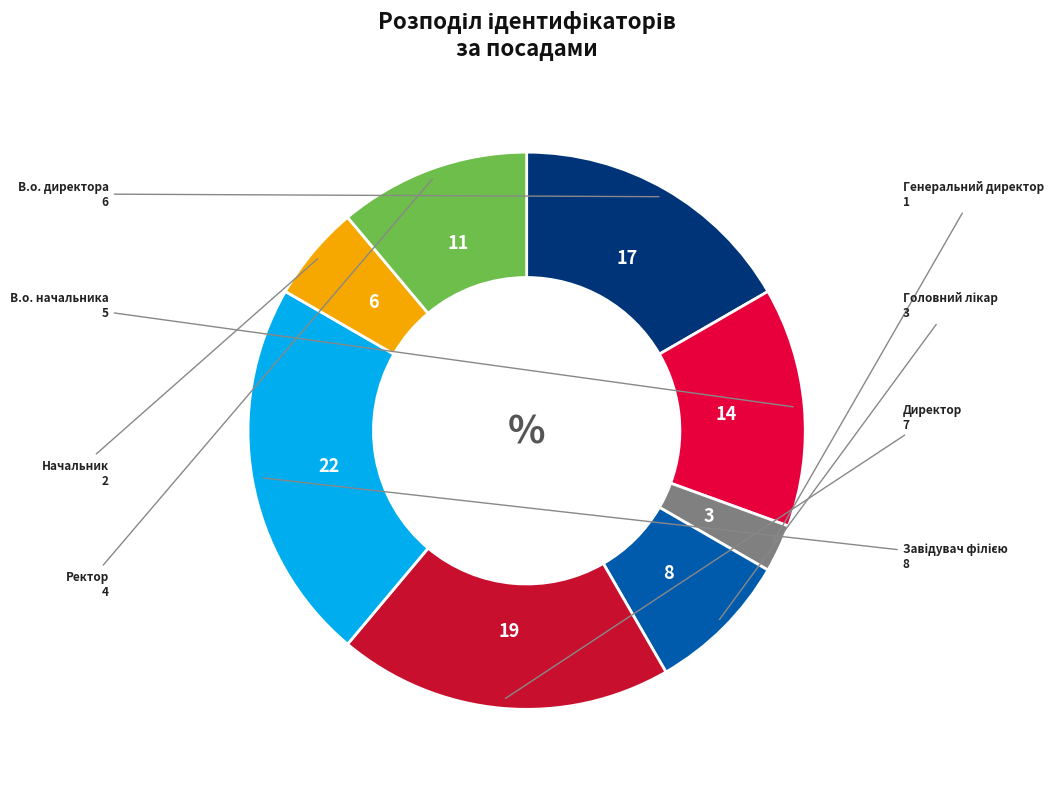

What is the smallest slice in the pie chart?

Генеральний директор